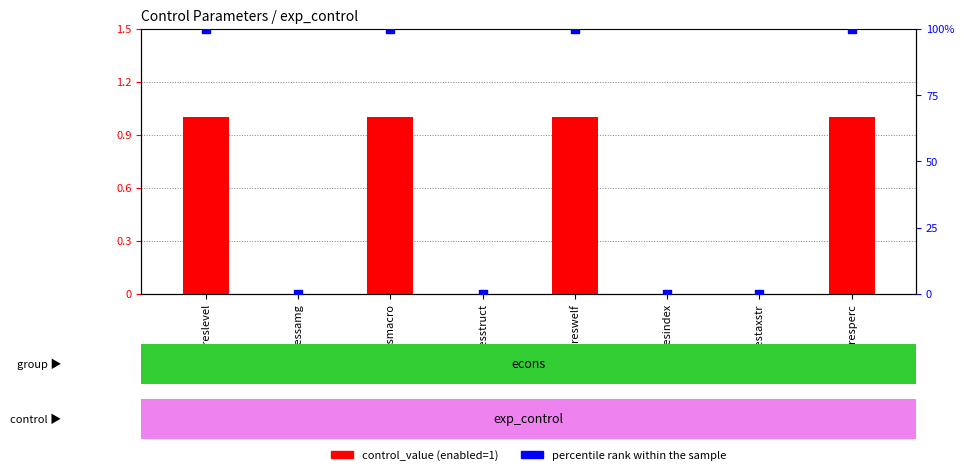

Which series reaches the minimum Y coordinate?

control_value